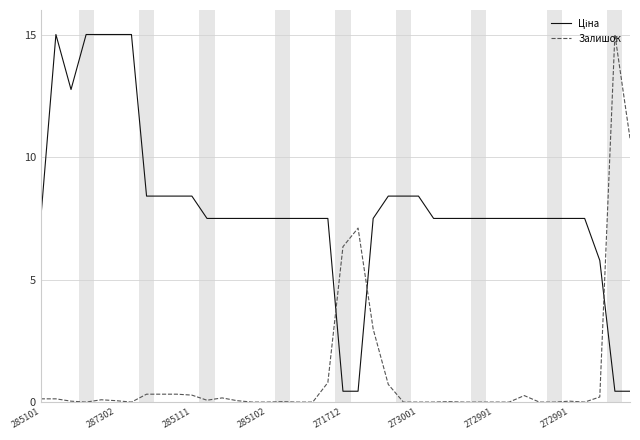

How many lines are shown in the chart?

2